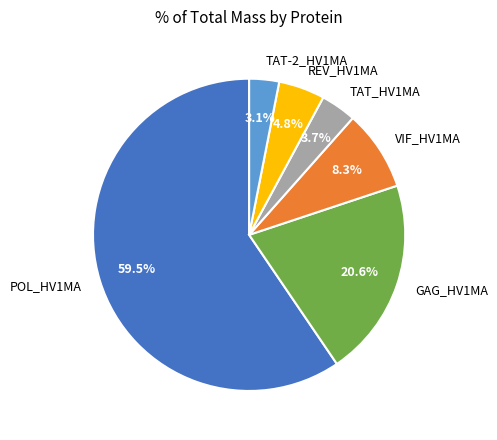

To the nearest percent, what is the combined percentage of TAT_HV1MA and VIF_HV1MA?

12%